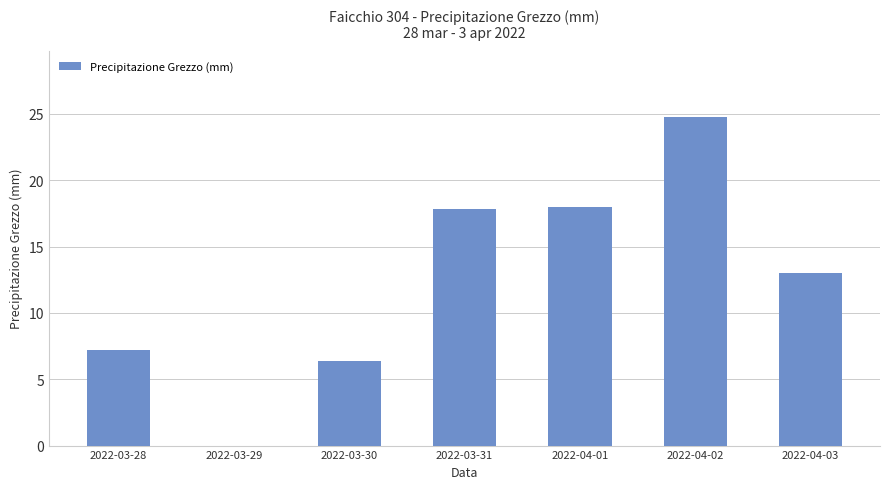

What is the change in value from 2022-03-28 to 2022-04-01?

+10.8